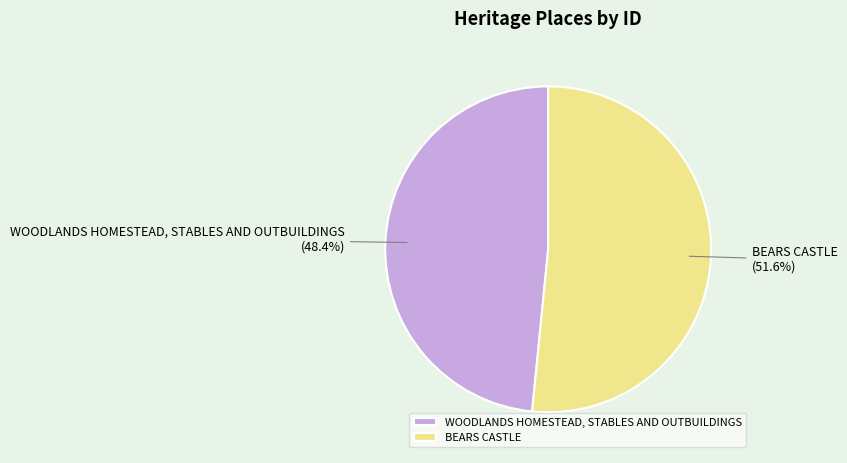

The BEARS CASTLE slice represents 61% of the pie. True or false?

False